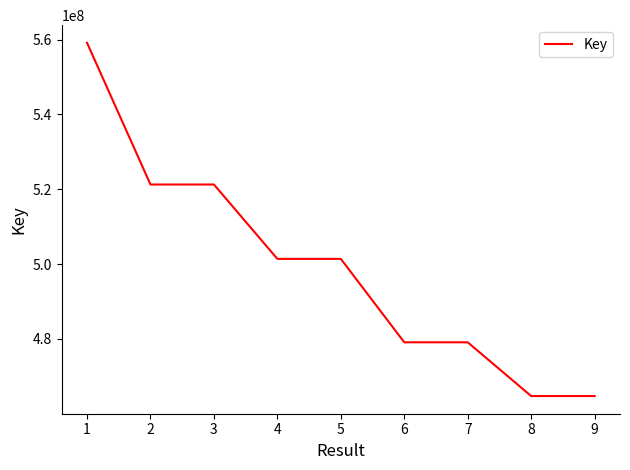

How many lines are shown in the chart?

1